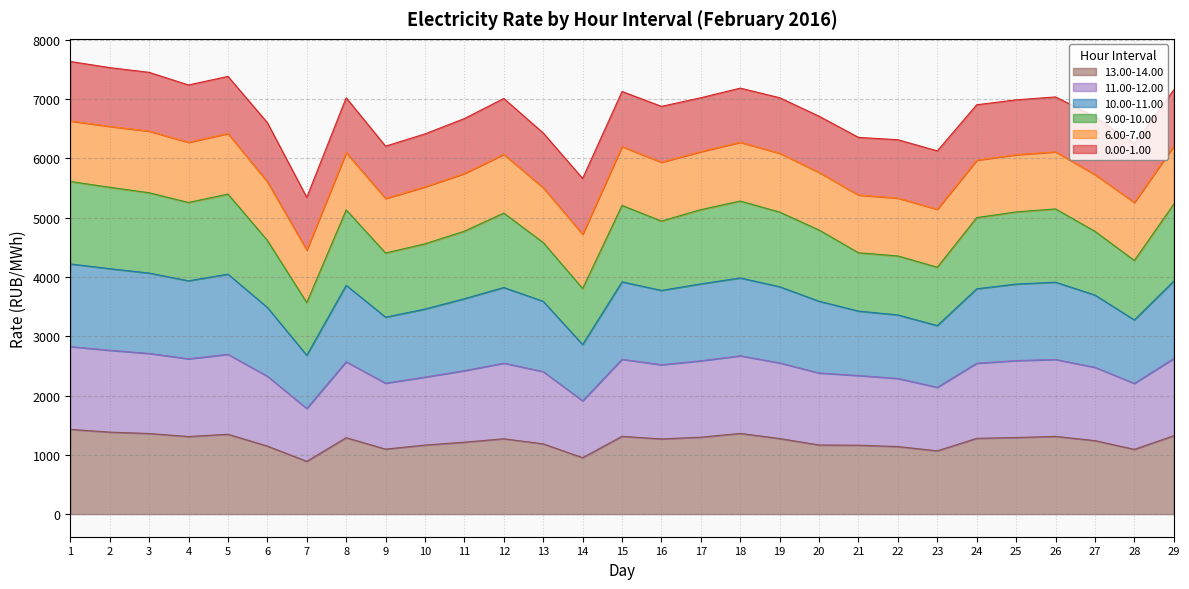

How many lines are shown in the chart?

6